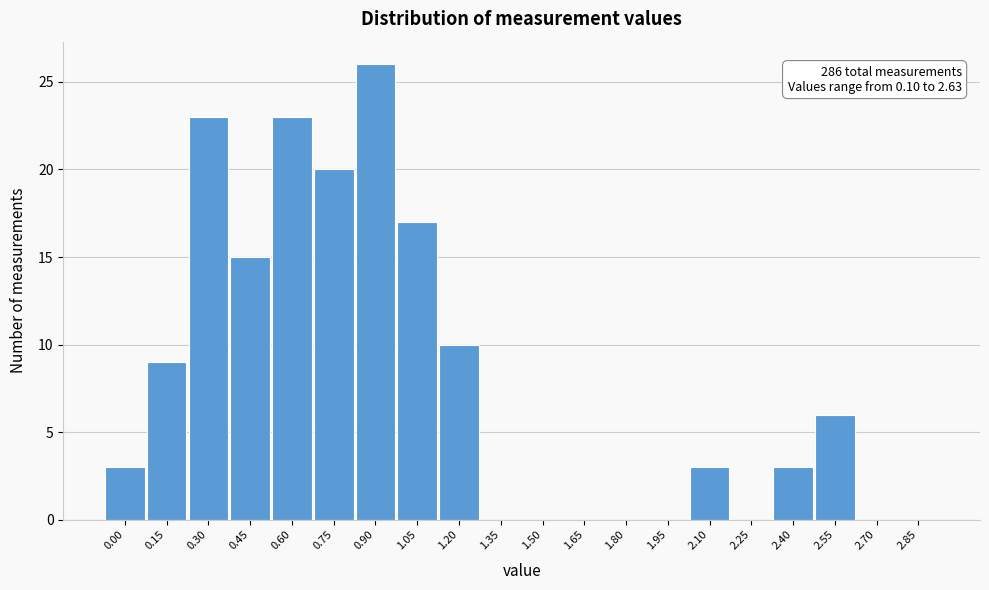

Reading right to left, extract all data points from this chart.

2.85=0	2.70=0	2.55=6	2.40=3	2.25=0	2.10=3	1.95=0	1.80=0	1.65=0	1.50=0	1.35=0	1.20=10	1.05=17	0.90=26	0.75=20	0.60=23	0.45=15	0.30=23	0.15=9	0.00=3